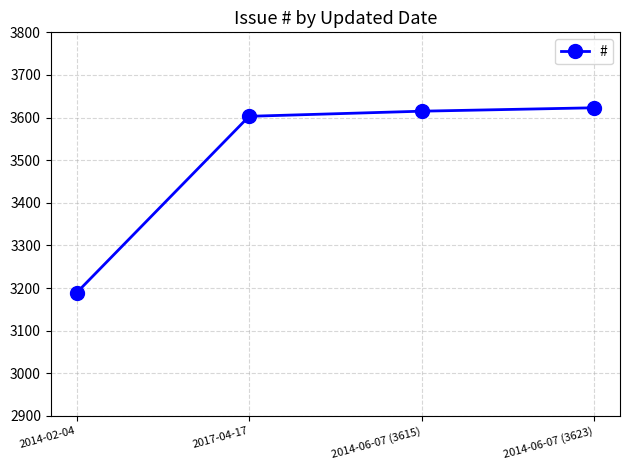

Does the chart display data point markers on the line(s)?

Yes